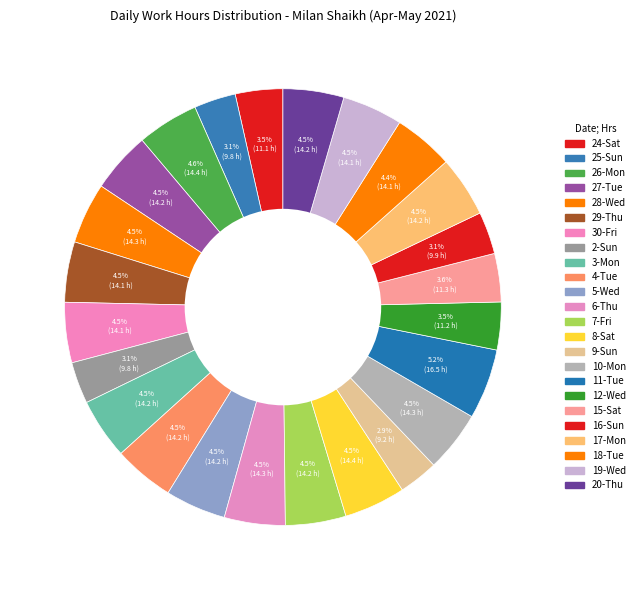

Rank the categories by value from lowest to highest.

9-Sun, 25-Sun, 2-Sun, 16-Sun, 24-Sat, 12-Wed, 15-Sat, 18-Tue, 30-Fri, 29-Thu, 19-Wed, 5-Wed, 7-Fri, 4-Tue, 27-Tue, 17-Mon, 3-Mon, 20-Thu, 6-Thu, 10-Mon, 28-Wed, 8-Sat, 26-Mon, 11-Tue